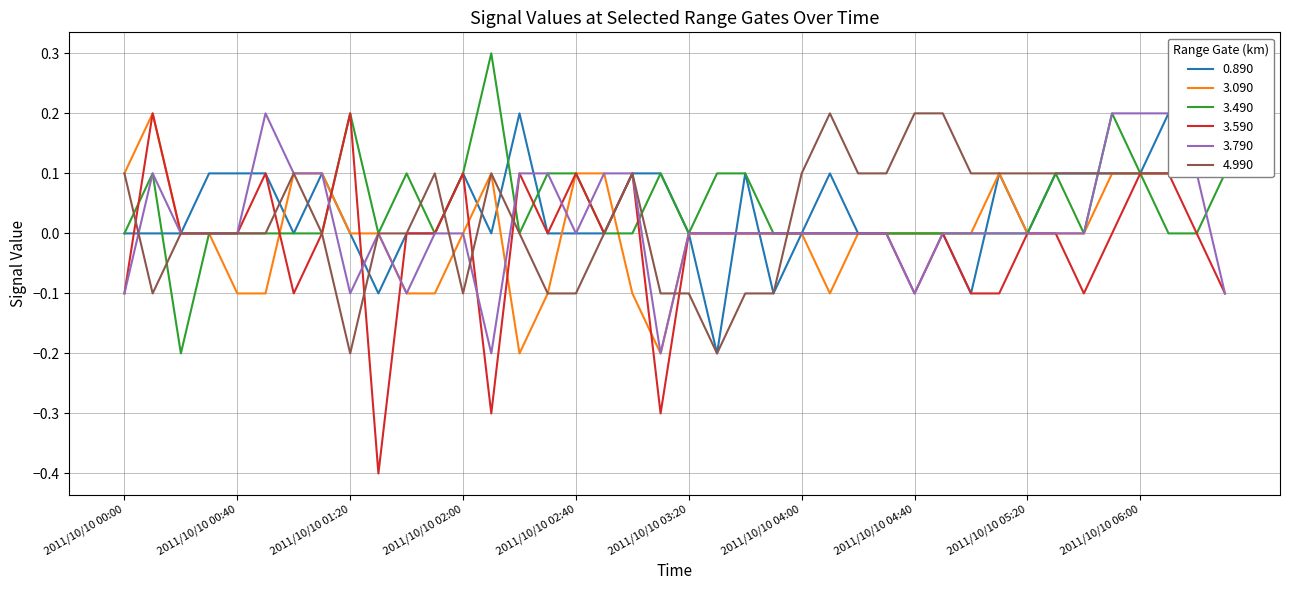

Where do 0.890 and 3.790 first cross each other?

2011/10/10 00:00 and 2011/10/10 00:10